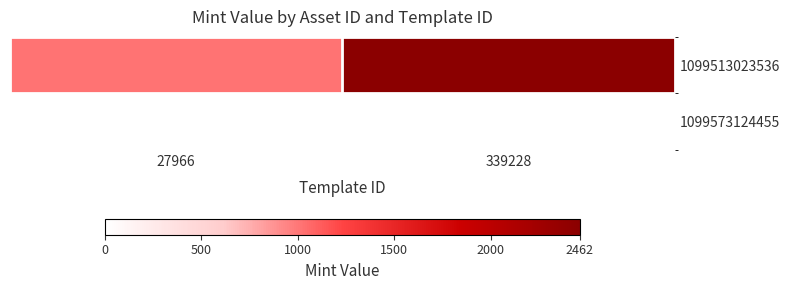

List the series in order of their peak value, lowest first.

1099513023536, 1099573124455